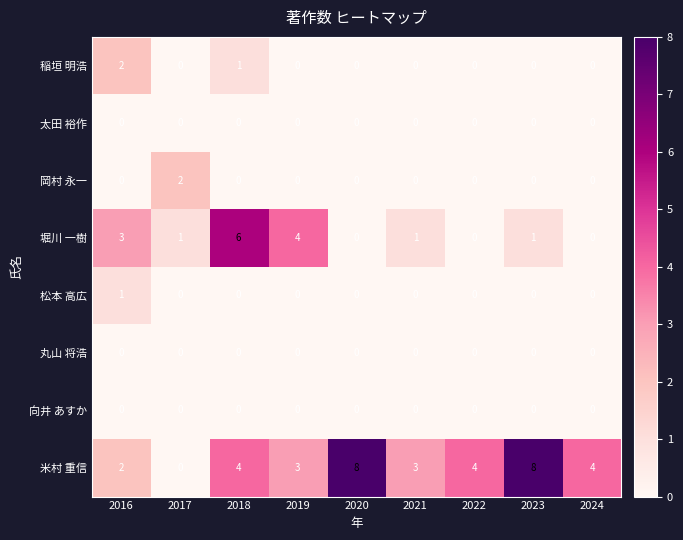

Where does the 堀川 一樹 series first go above 1?

2016